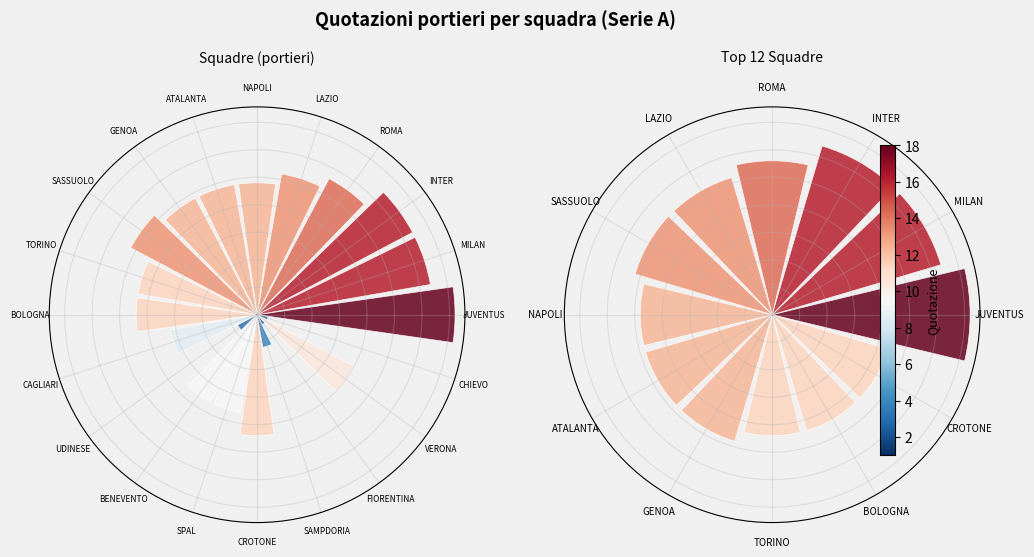

Which slice is the smallest?

FIORENTINA